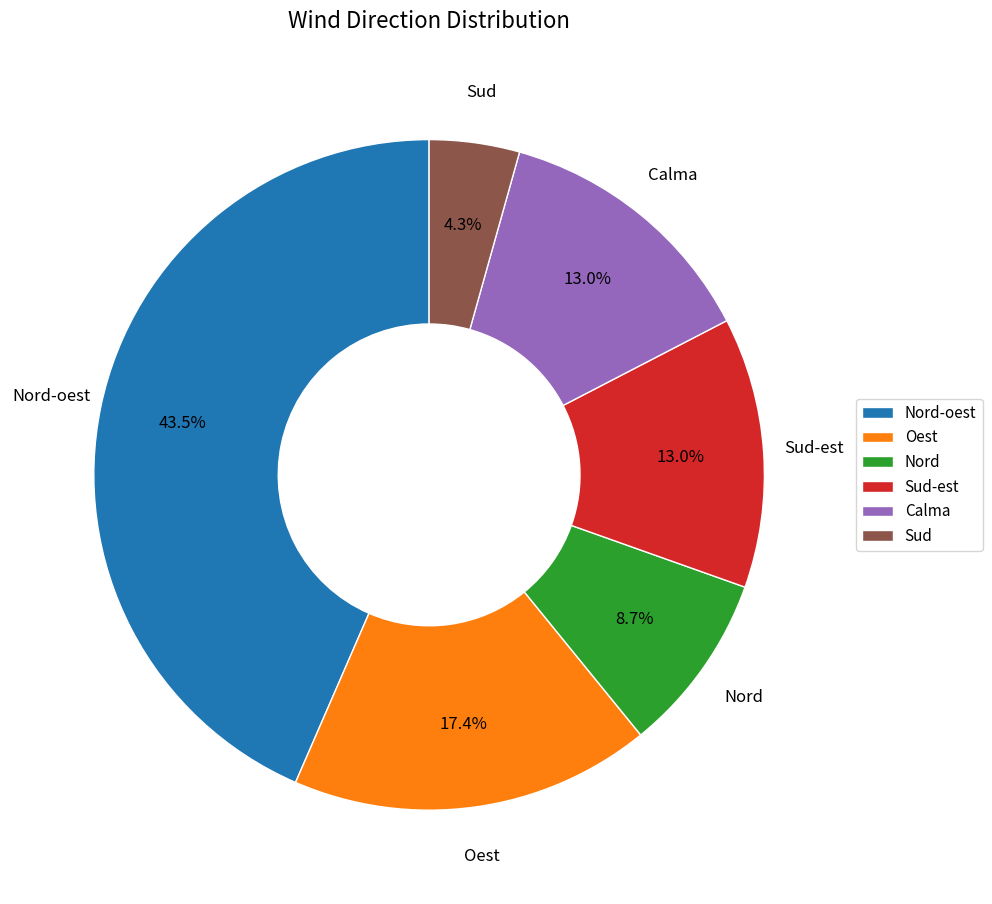

Approximately how many times larger is the value at Sud-est compared to Nord-oest?

0.3